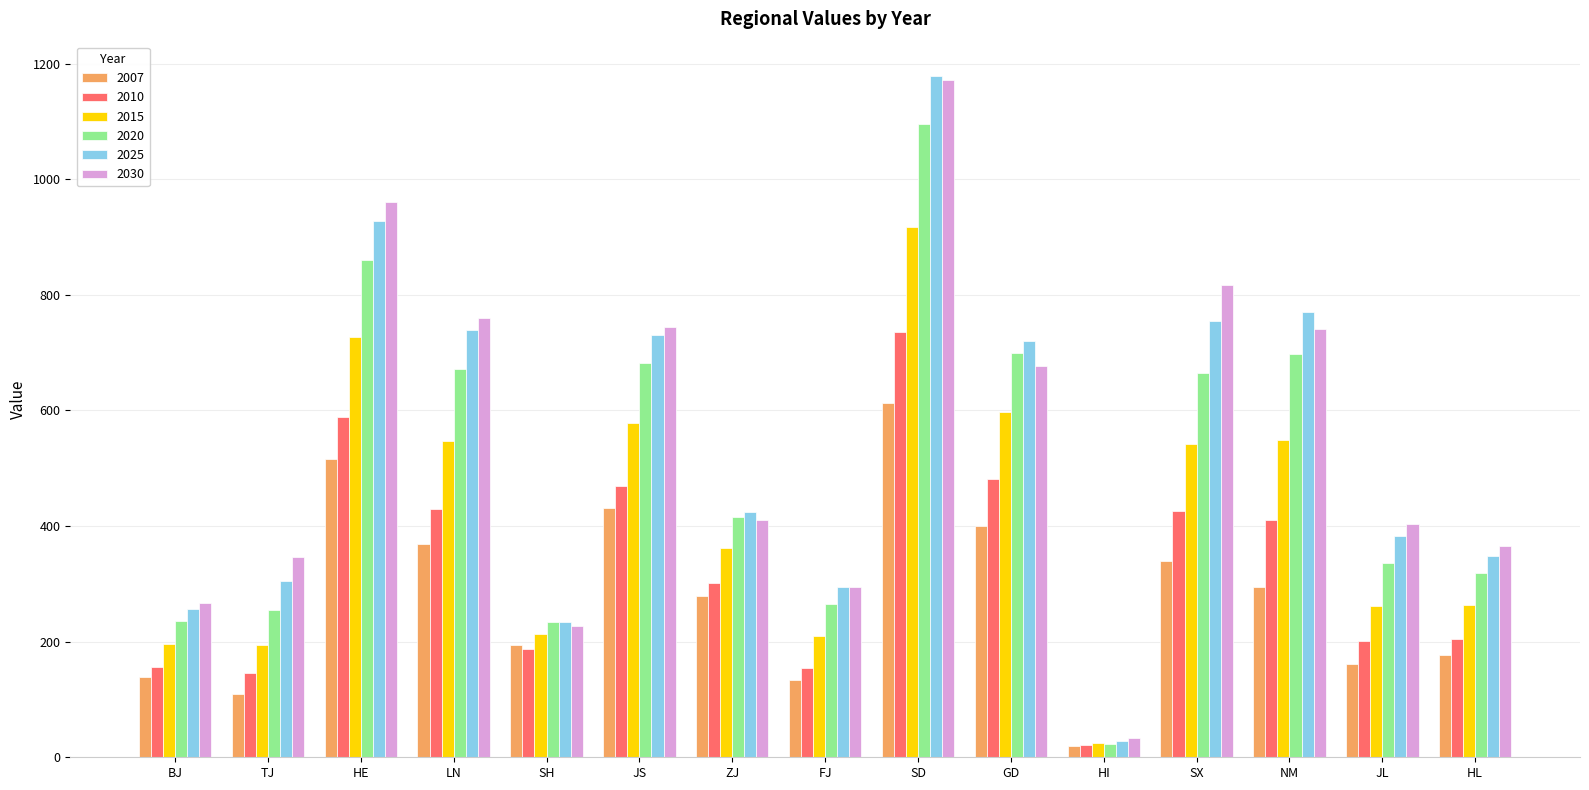

The 2025 series shows 457.2 at BJ. True or false?

False